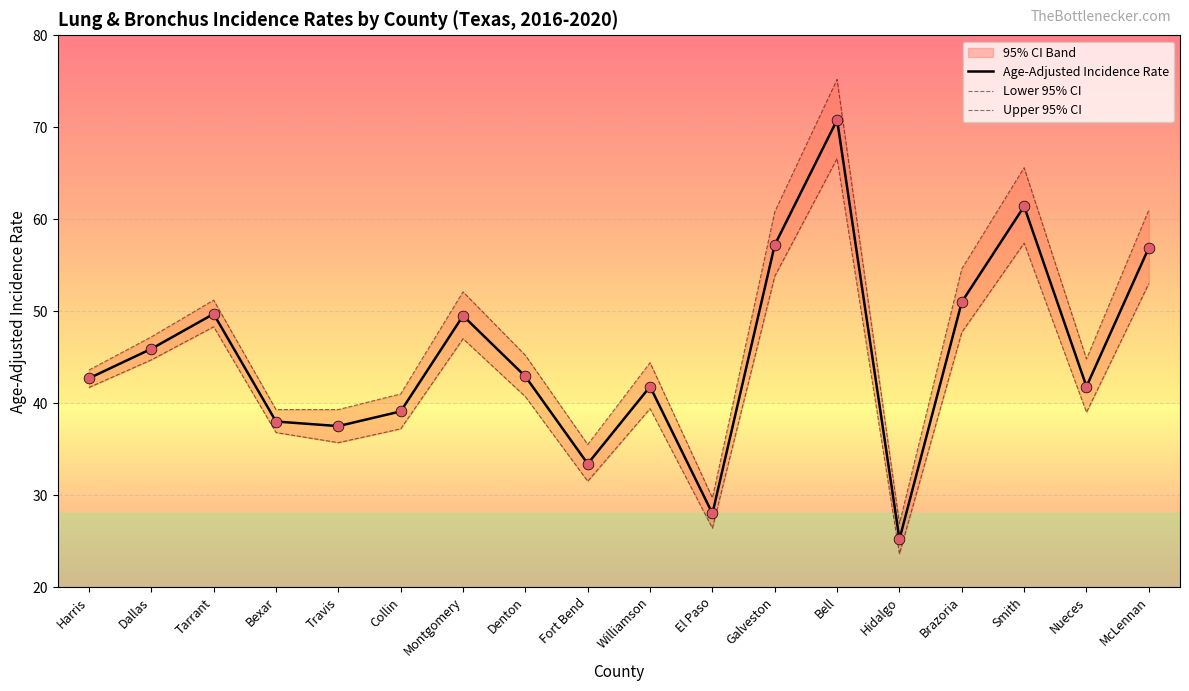

At how many categories does at least one series exceed 47?

8